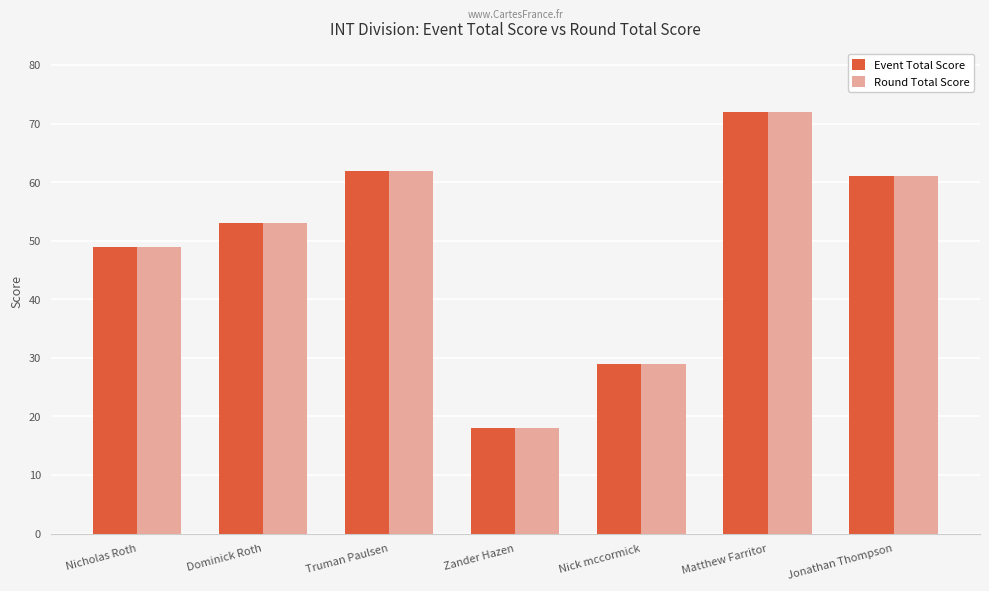

What are all the series names shown in the legend?

Event Total Score, Round Total Score